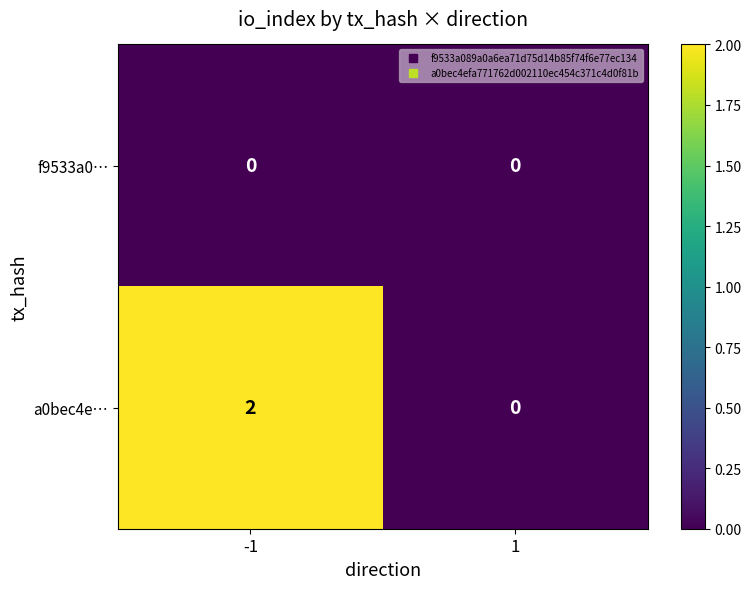

What is the total value across all series at -1?

2